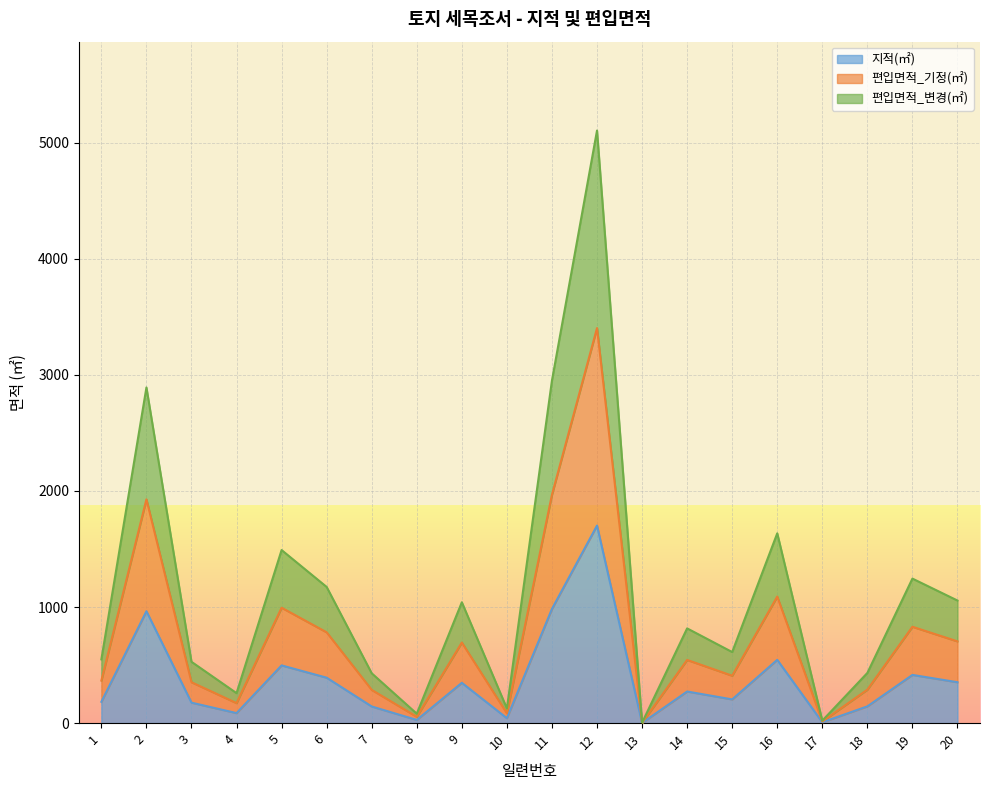

How many interior local peaks does the 편입면적_변경(㎡) series have?

7